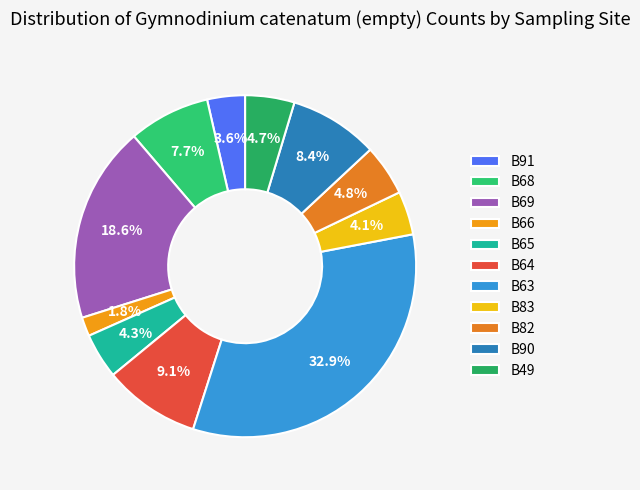

What is the largest slice in the pie chart?

B63